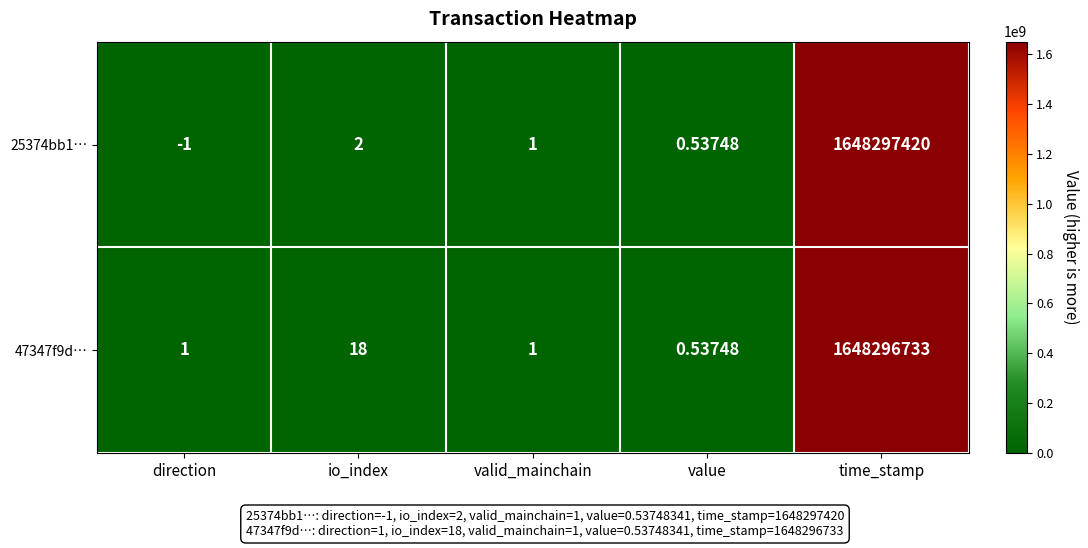

At which label does 25374bb1… first exceed 1?

io_index